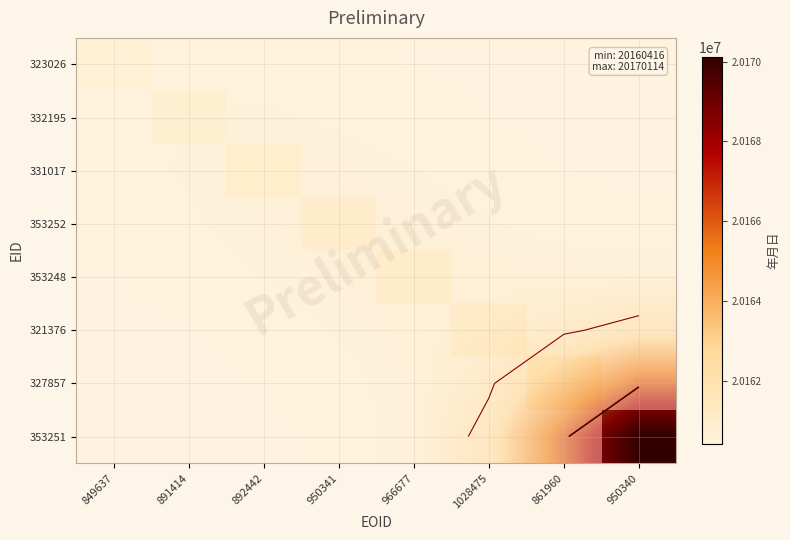

Between 892442 and 891414, which is larger?

891414